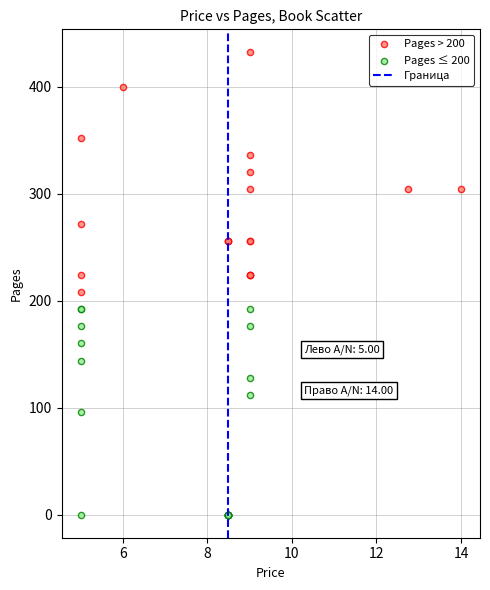

Which series reaches the maximum Y coordinate?

Pages > 200